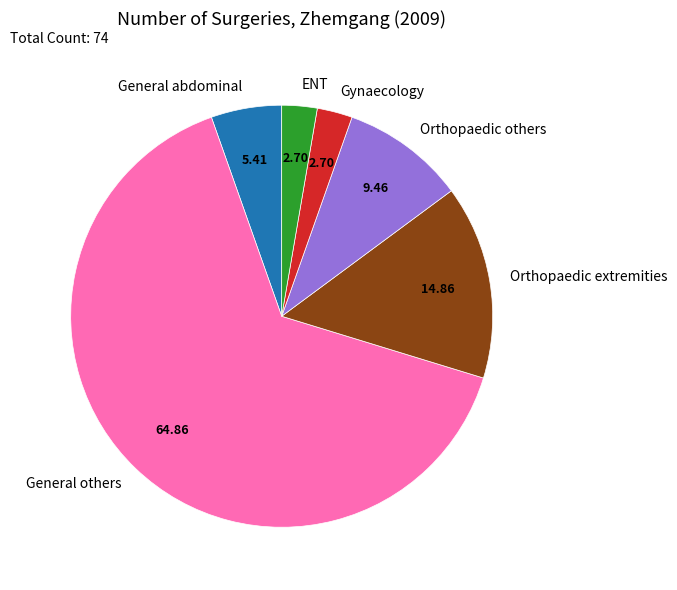

Approximately how many times larger is the value at ENT compared to Orthopaedic others?

0.3